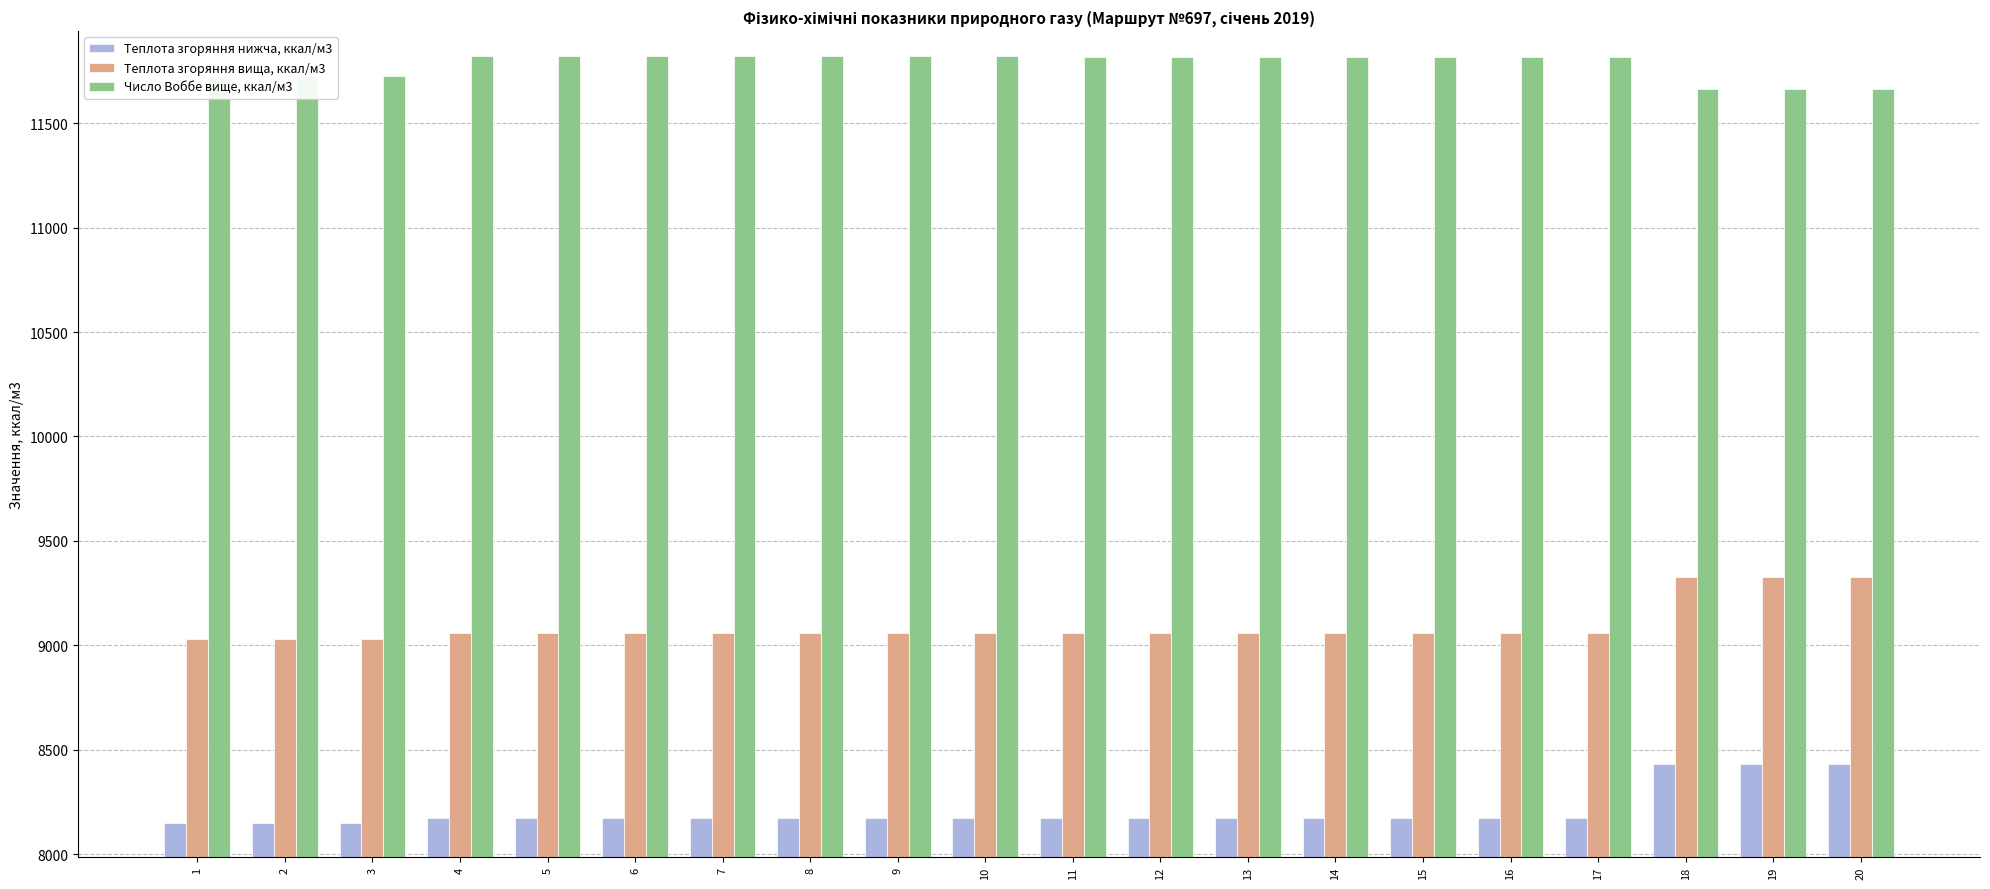

What is the difference between the highest and lowest values at 15?

3644.8